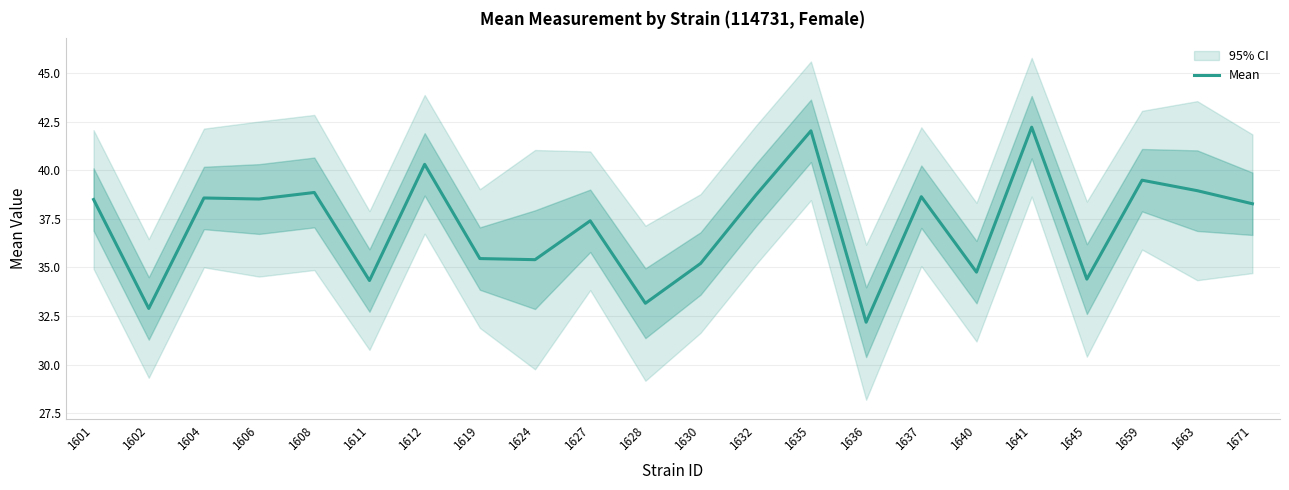

What is the sum of all values?

818.2